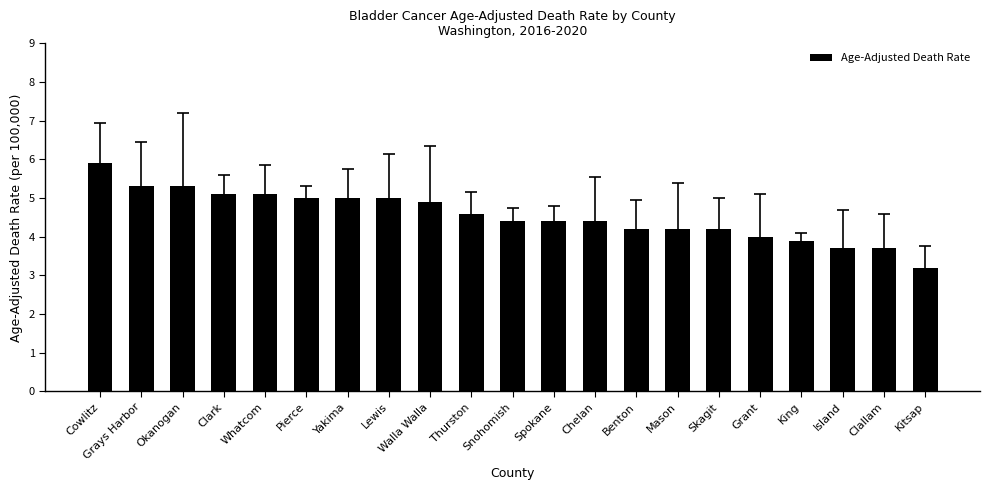

Where does the data first go above 4?

Cowlitz